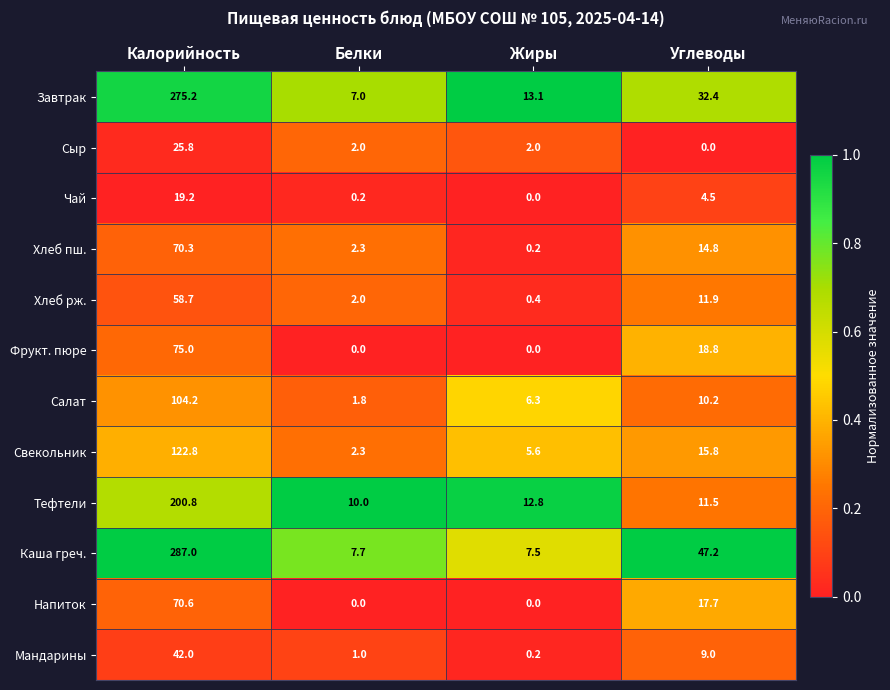

What is the highest value of the Завтрак series?

275.2